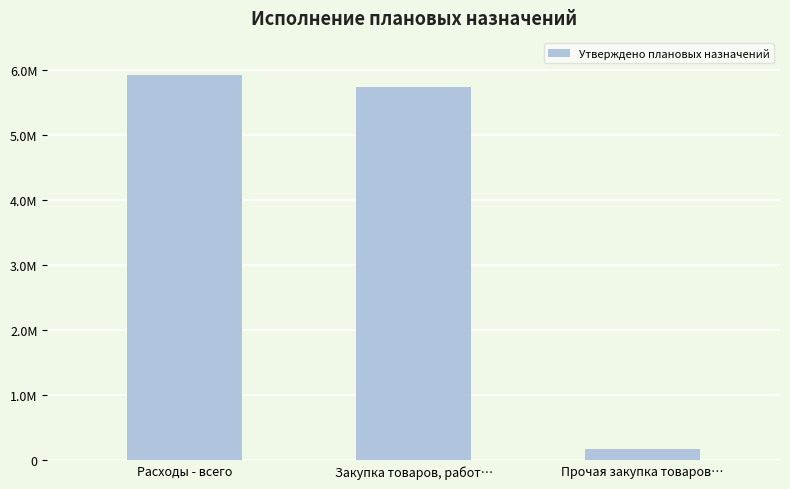

Are the bars horizontal?

No